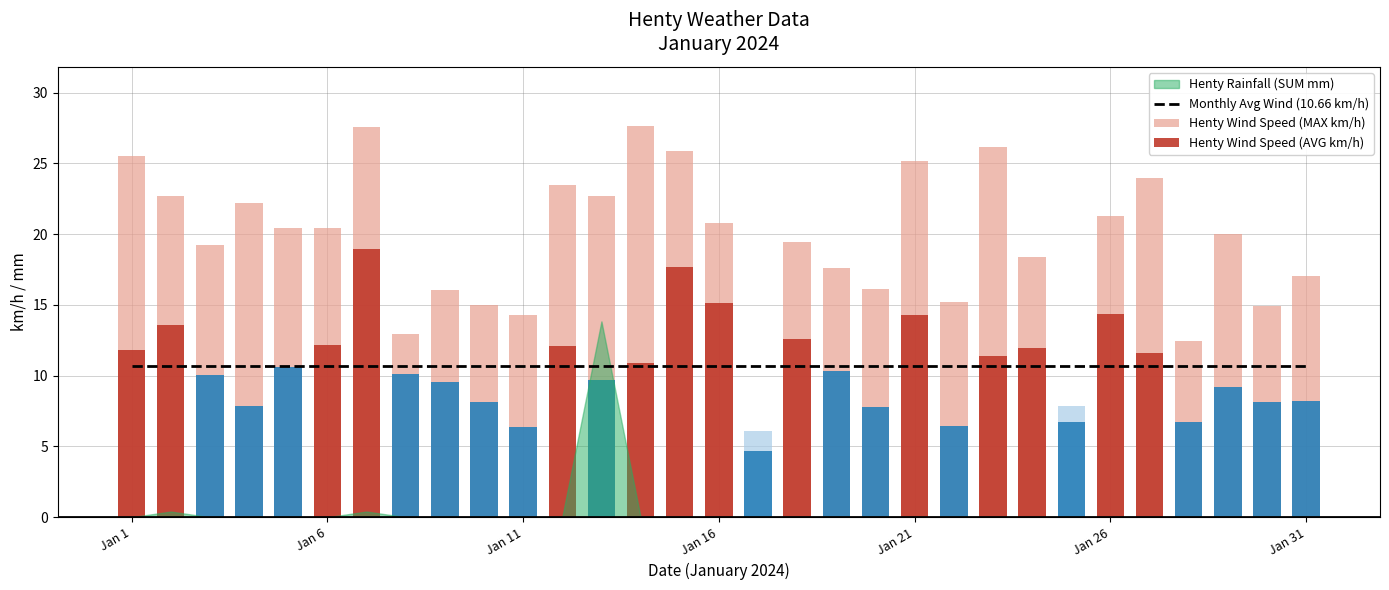

What value does the Monthly Avg Wind (10.66 km/h) series have at Jan 21?

10.7